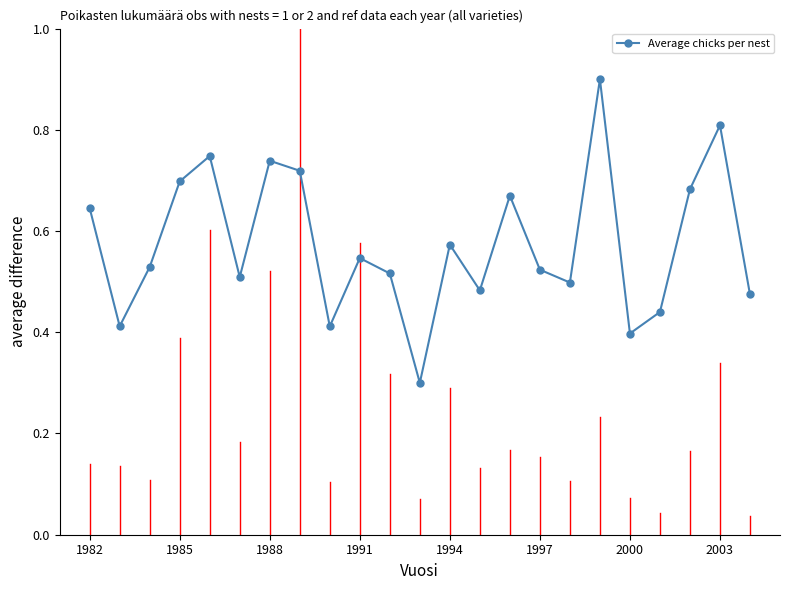

How many points are lower than both their immediate neighbors (excluding endpoints)?

7